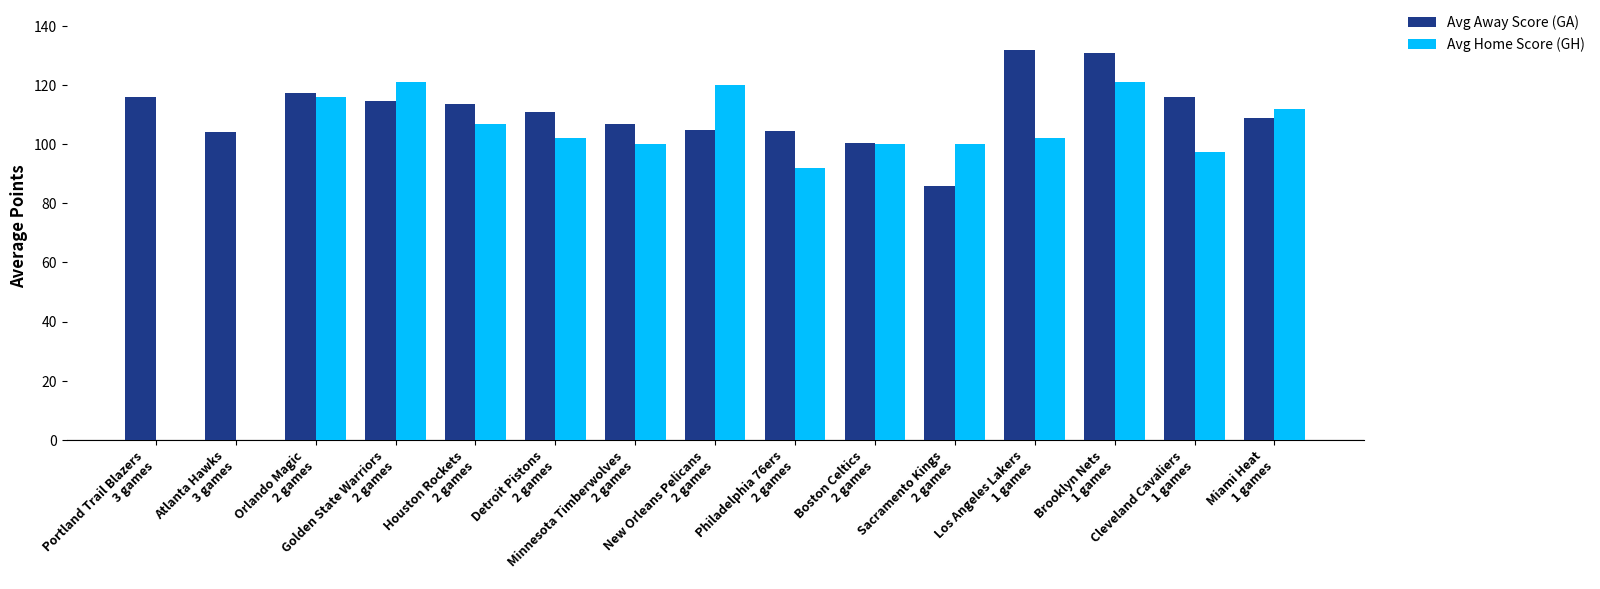

The Avg Home Score (GH) series shows 63.8 at Minnesota Timberwolves
2 games. True or false?

False